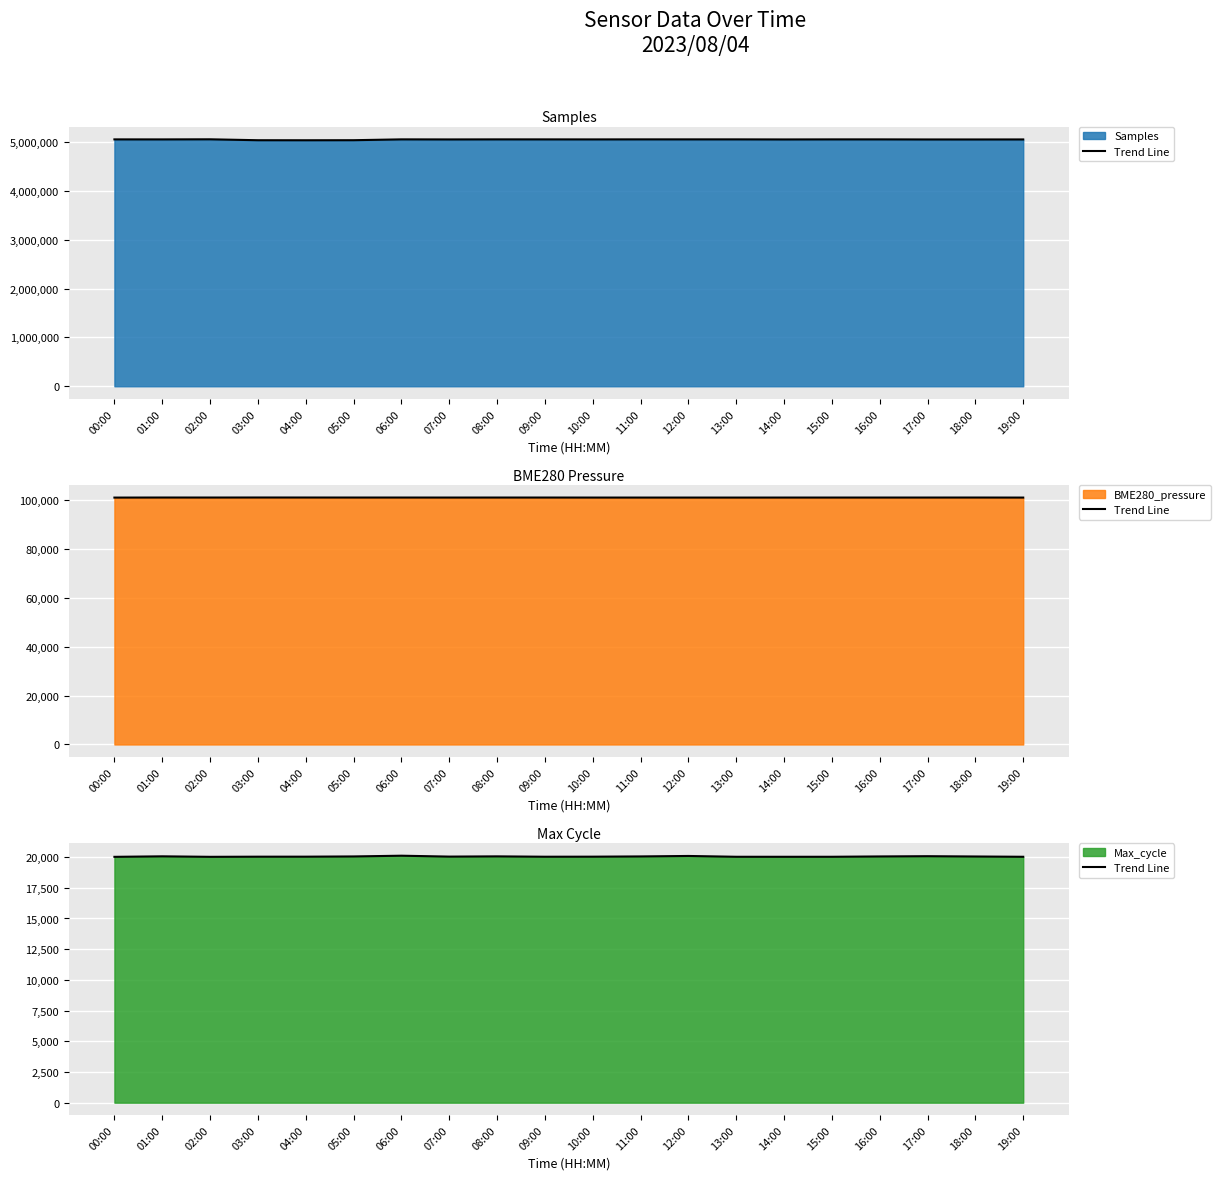

How many interior local valleys (lower than both neighbors) does the data have?

4